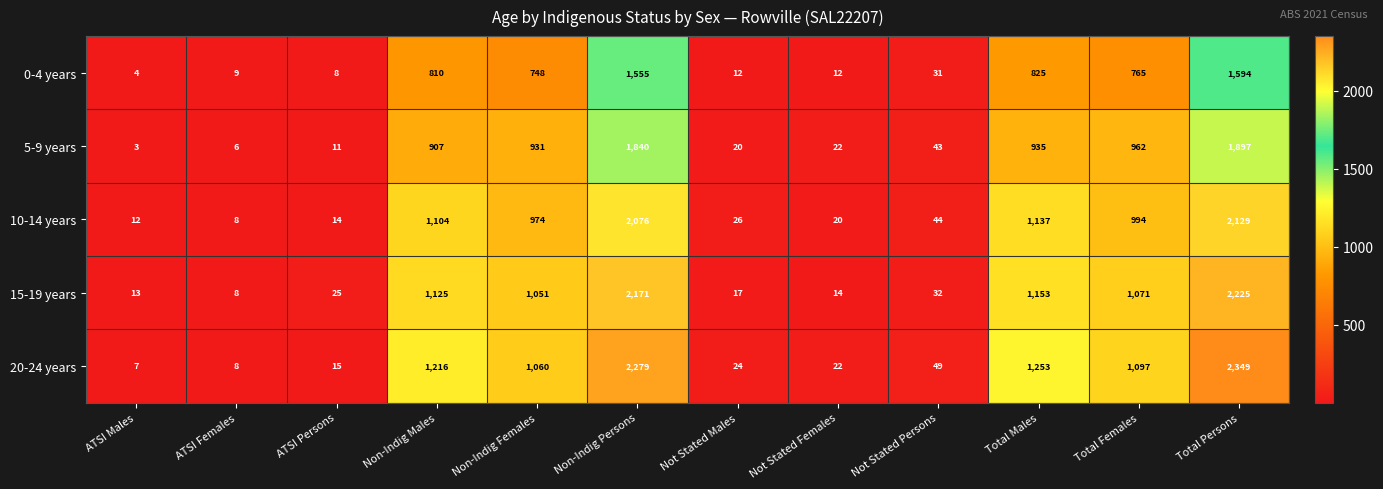

What is the maximum value shown in the chart?

2349